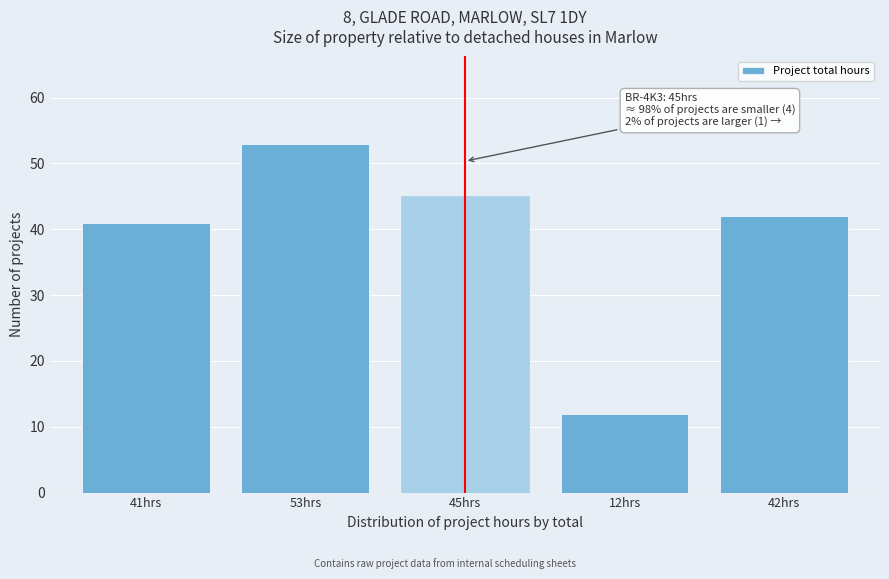

Reading left to right, list all the values displayed in this chart.

41	53	45	12	42